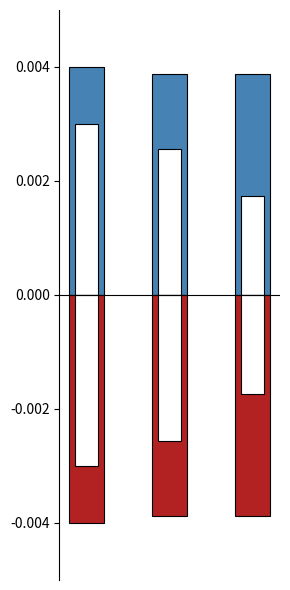

Rank the series by their maximum value, from highest to lowest.

H index (positive), Total Refs (positive), Total Refs (negative), H index (negative)